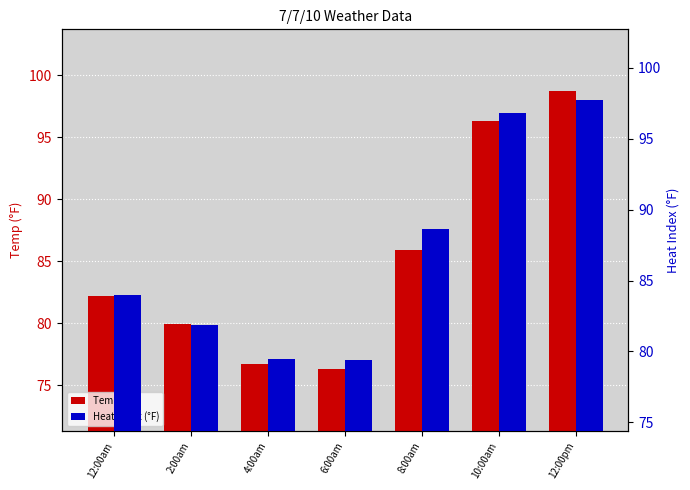

Rank the series by their maximum value, from highest to lowest.

Temp (°F), Heat Index (°F)